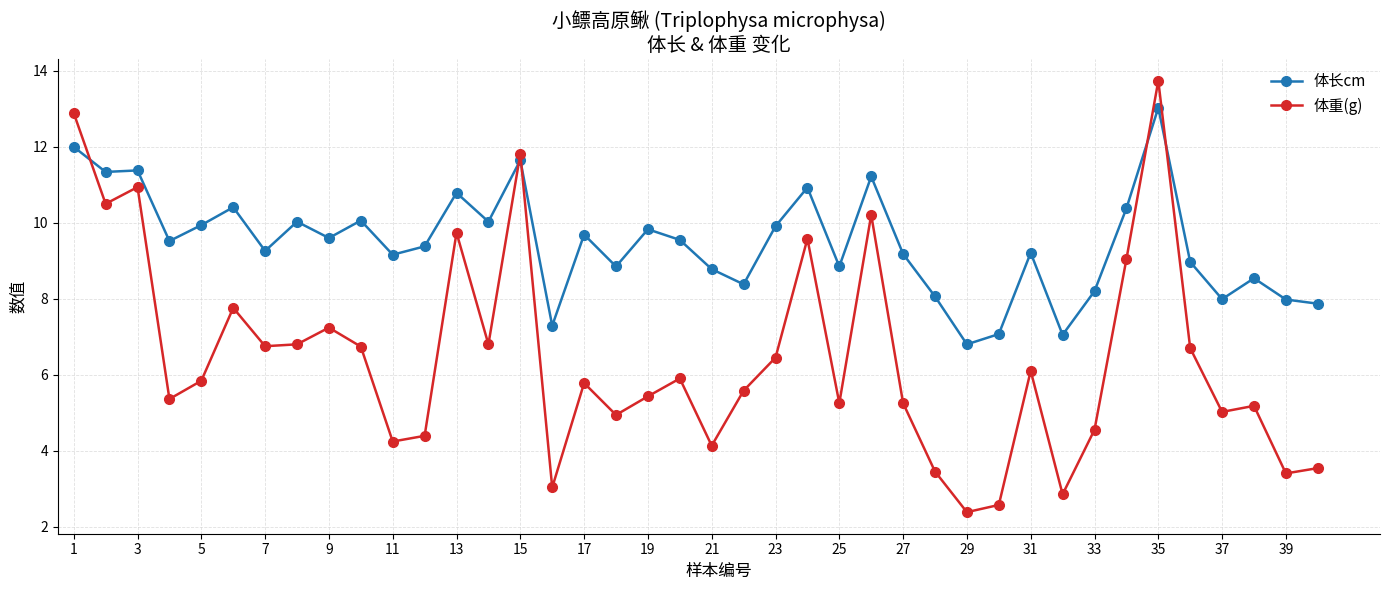

What is the sum of all 体长cm values?

378.2